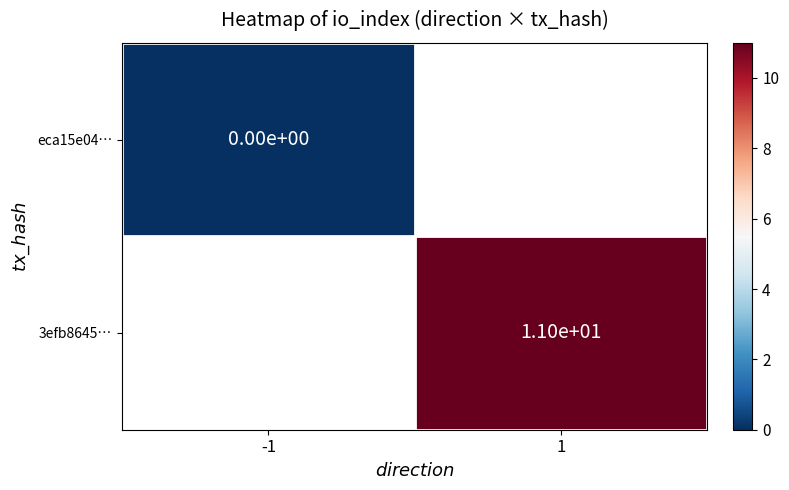

Which has a higher value, -1 or 1?

1